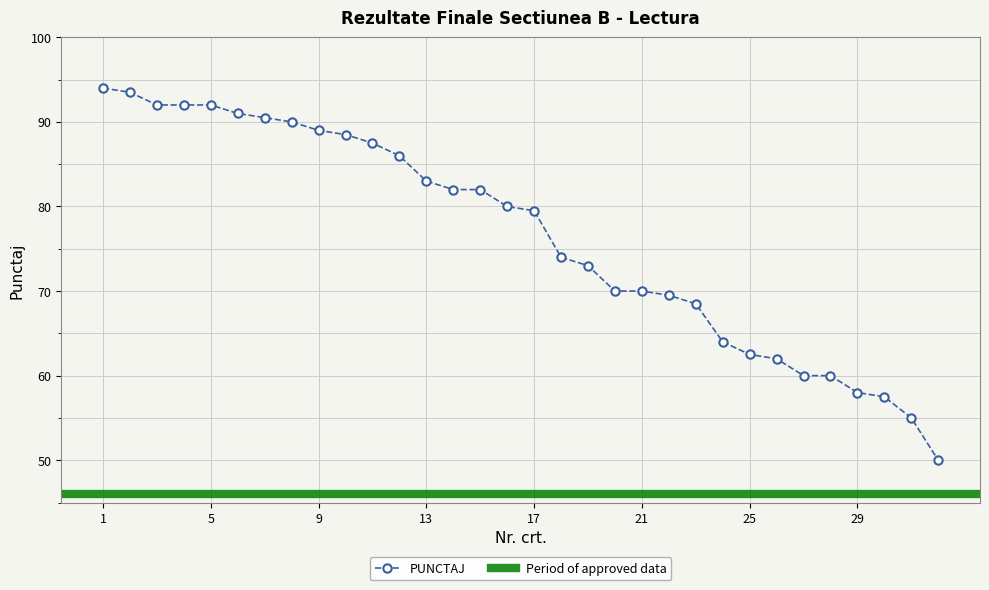

True or false: the data has more than 1 interior local peaks.

False